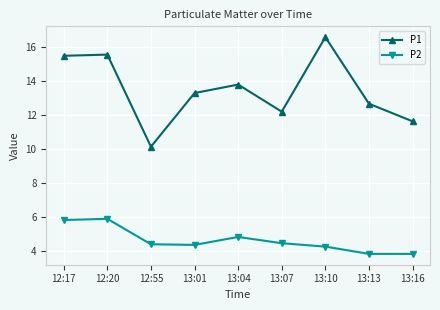

True or false: P2 has more than 2 interior local peaks.

False